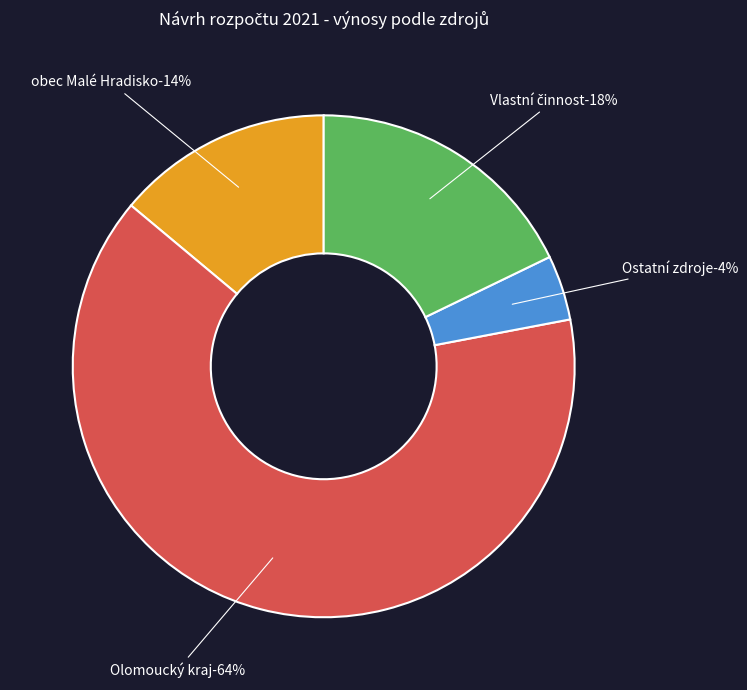

Combined, do Ostatní zdroje and Olomoucký kraj account for over 50%?

Yes